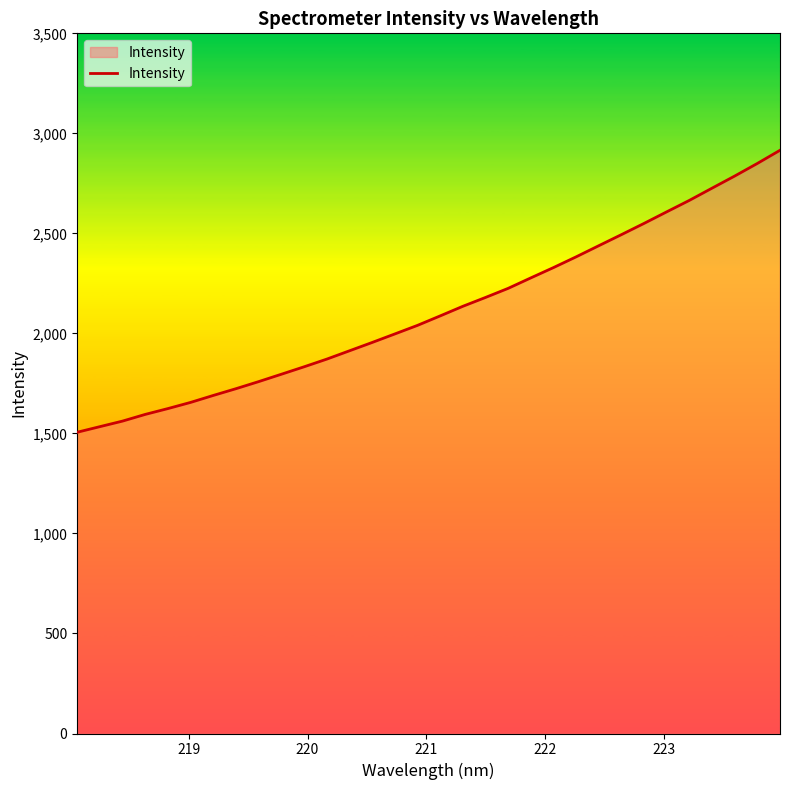

What is the maximum value shown in the chart?

2915.4